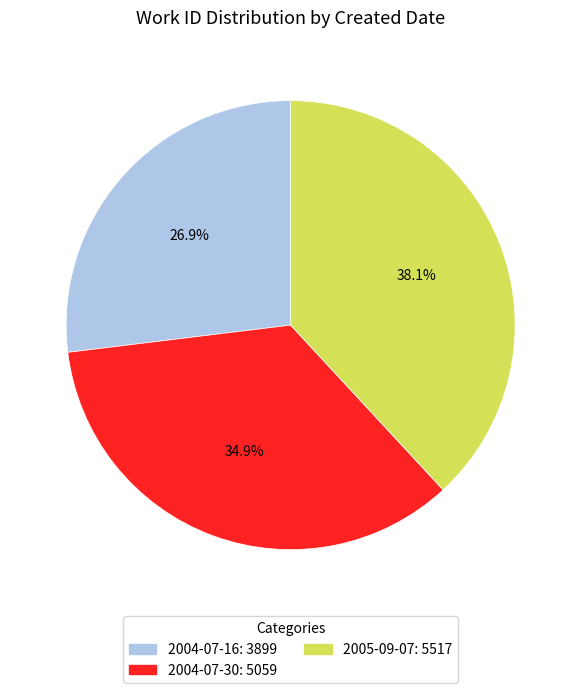

Is it true that 2004-07-30 is 35% of the pie?

True